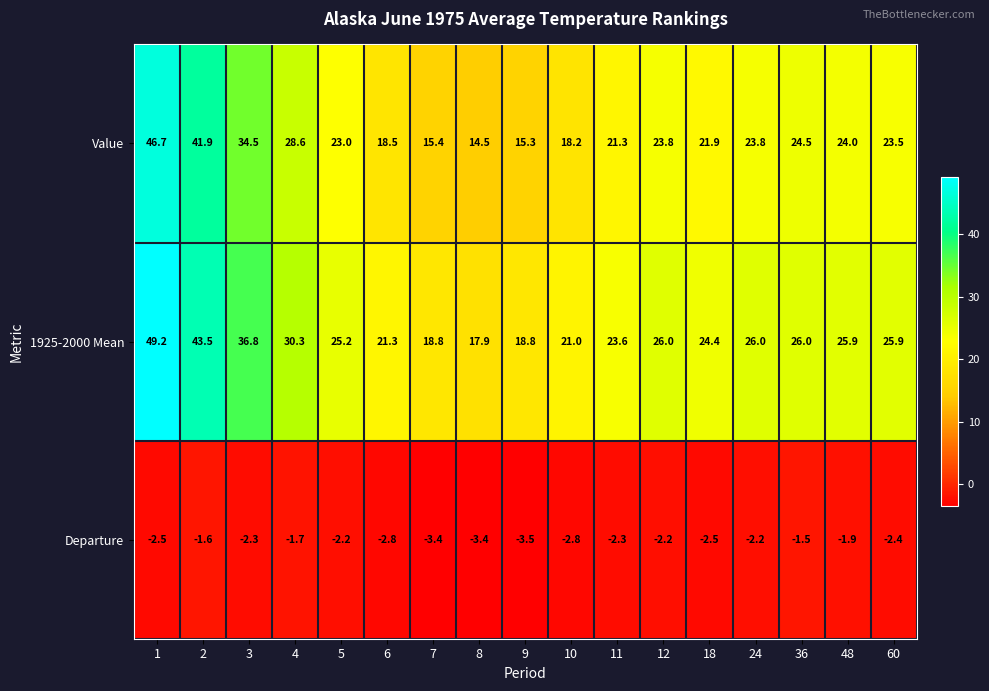

Rank the series by their maximum value, from lowest to highest.

Departure, Value, 1925-2000 Mean